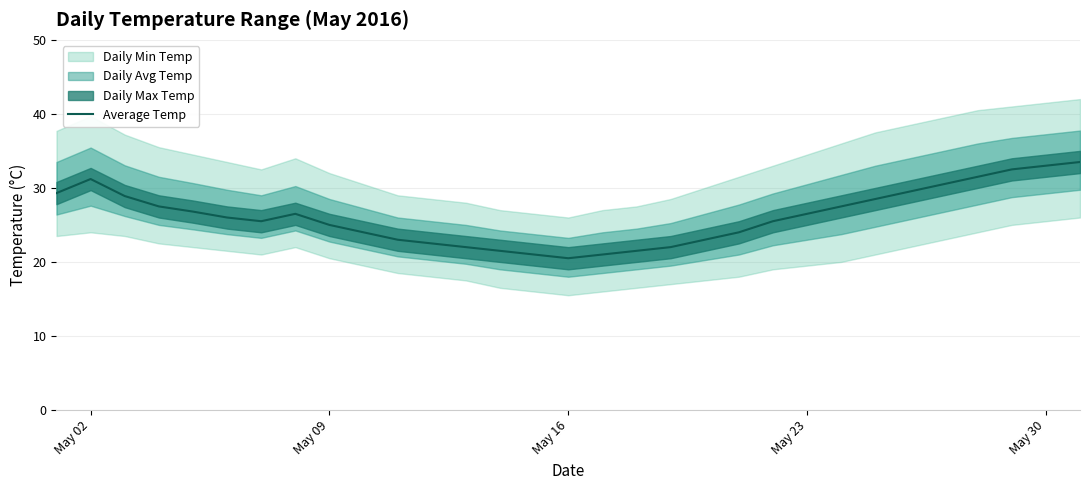

The value of Average Temp at May 23 is 47.0. True or false?

False